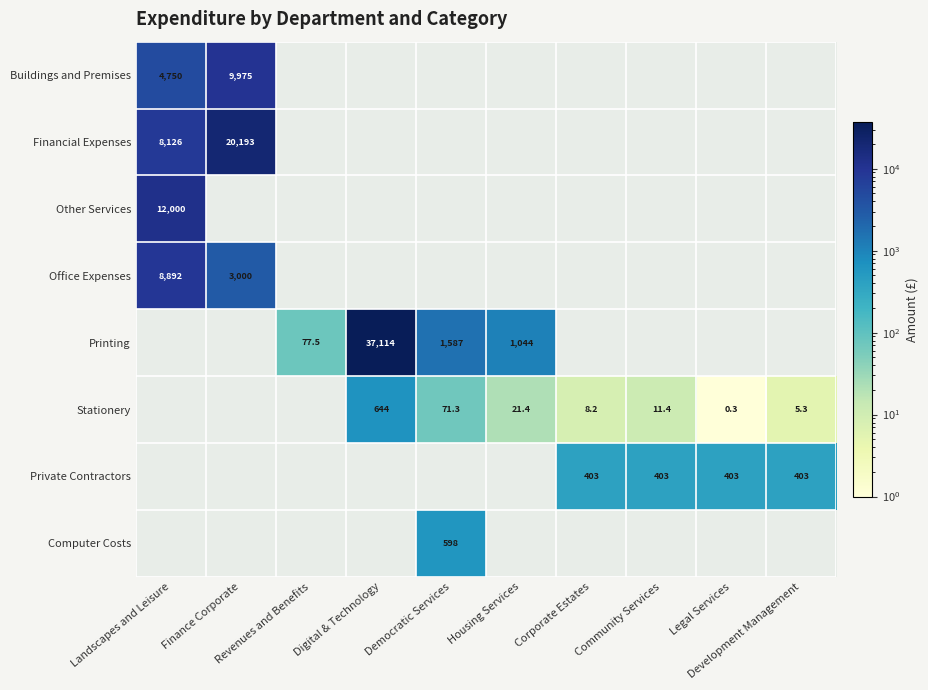

What is the difference between the maximum and minimum values in the Financial Expenses series?

12066.5